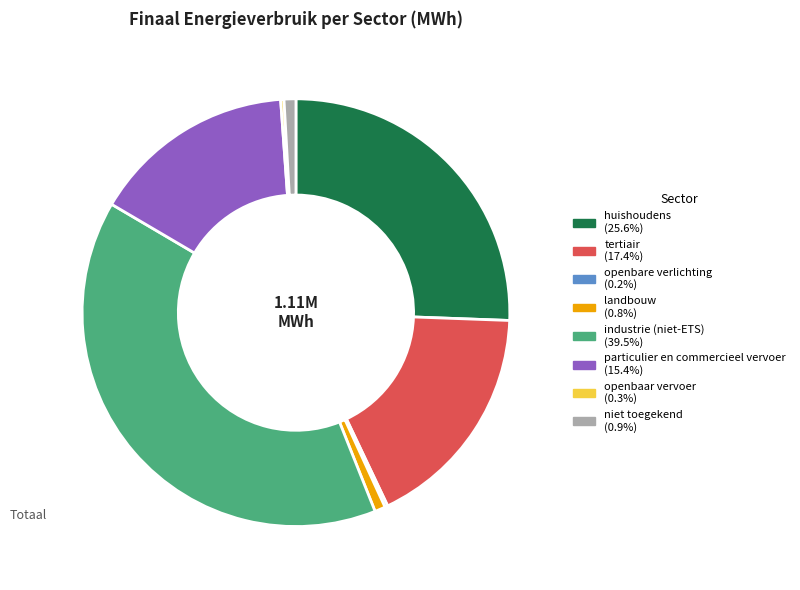

What is the ratio of the value at tertiair to the value at huishoudens?

0.7